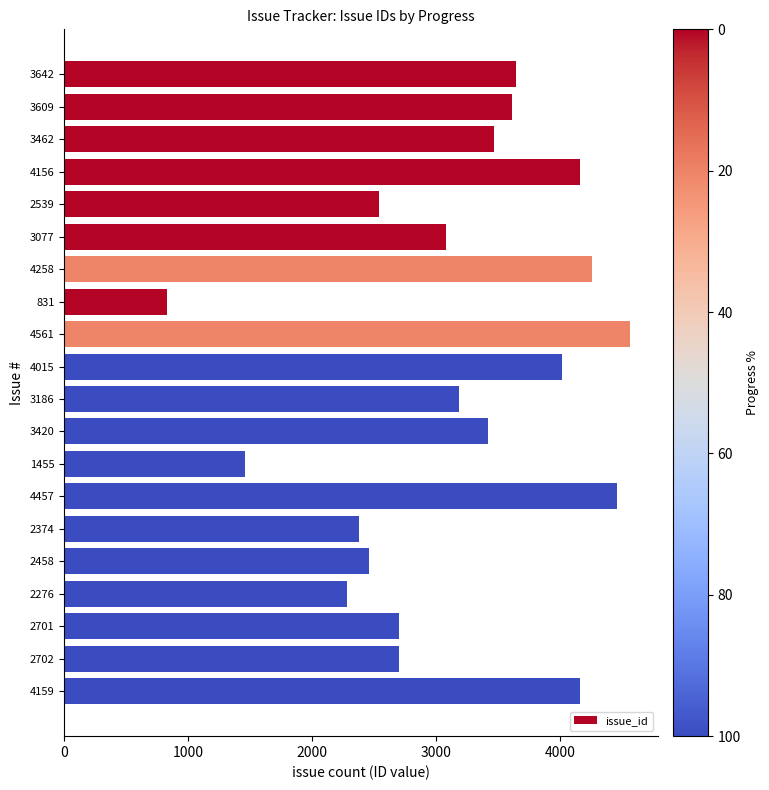

What is the ratio of the value at 4457 to the value at 3609?

1.2